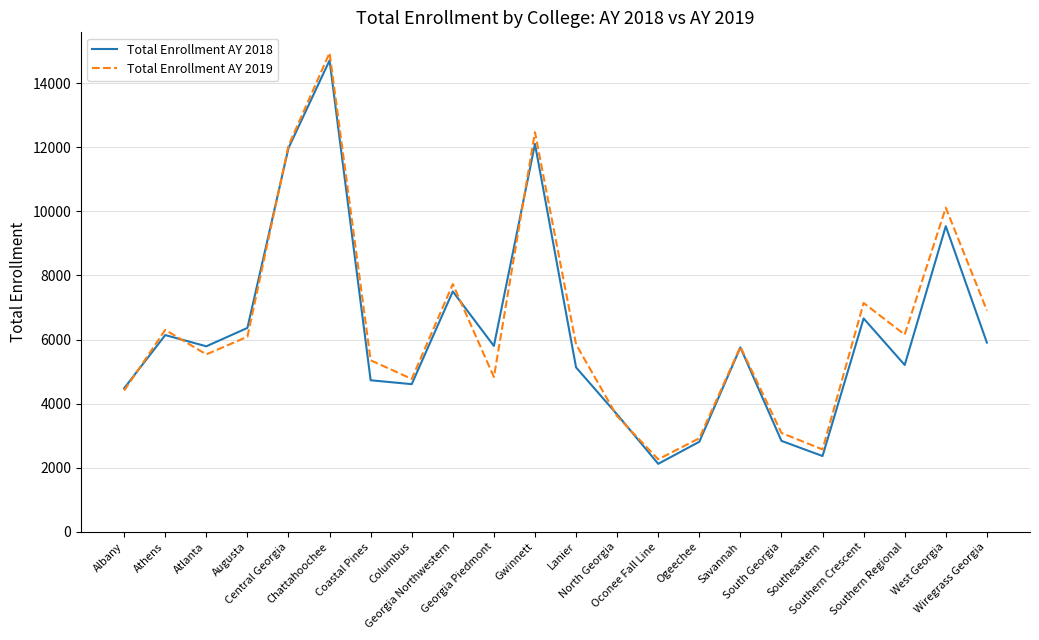

How many lines are shown in the chart?

2